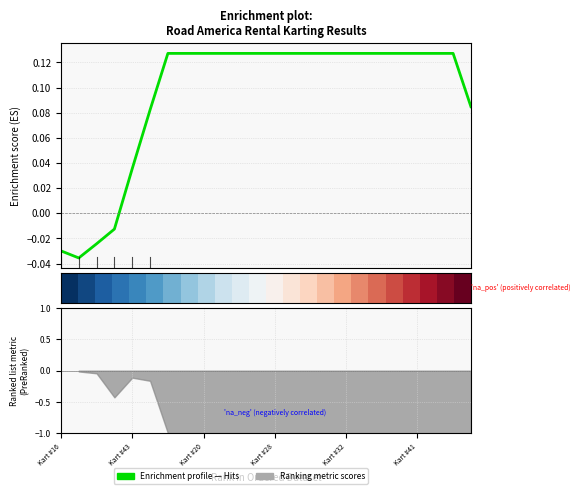

What is the label of the 3rd point from the left?

Kart #20